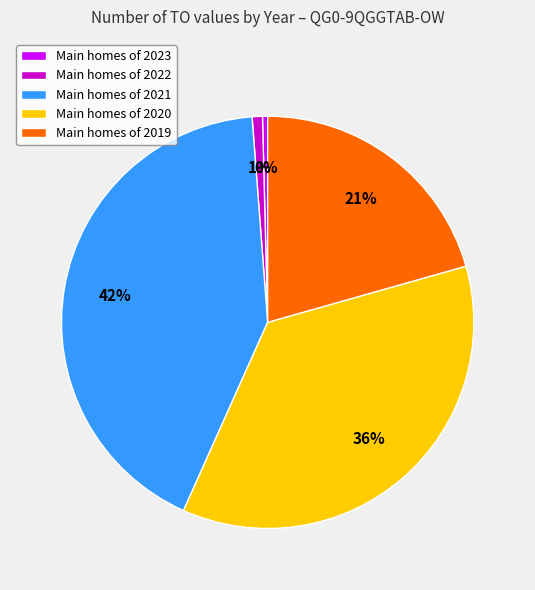

To the nearest percent, what percentage of the pie is Main homes of 2022?

1%